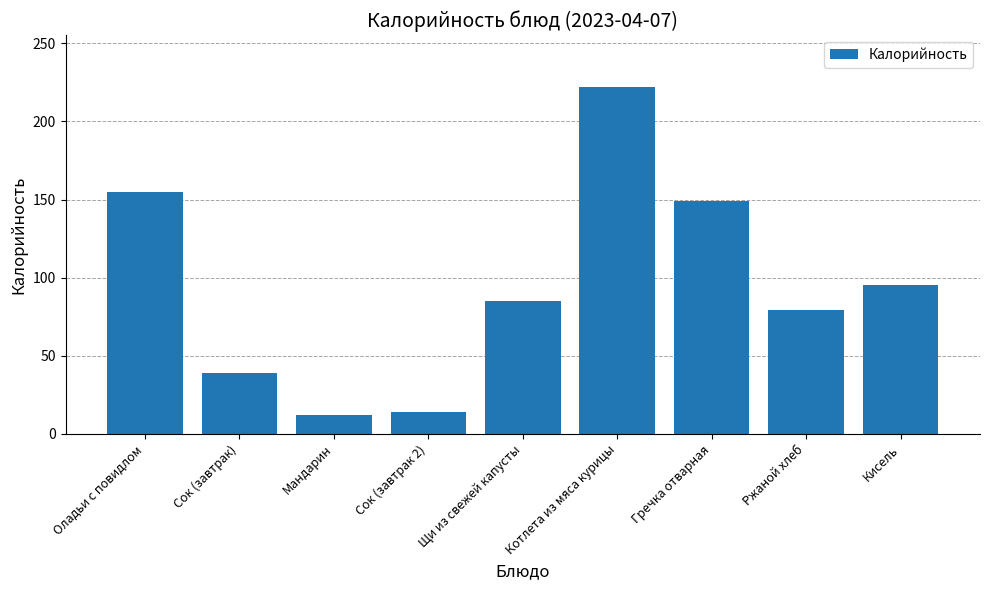

Which label corresponds to the largest value in the chart?

Котлета из мяса курицы